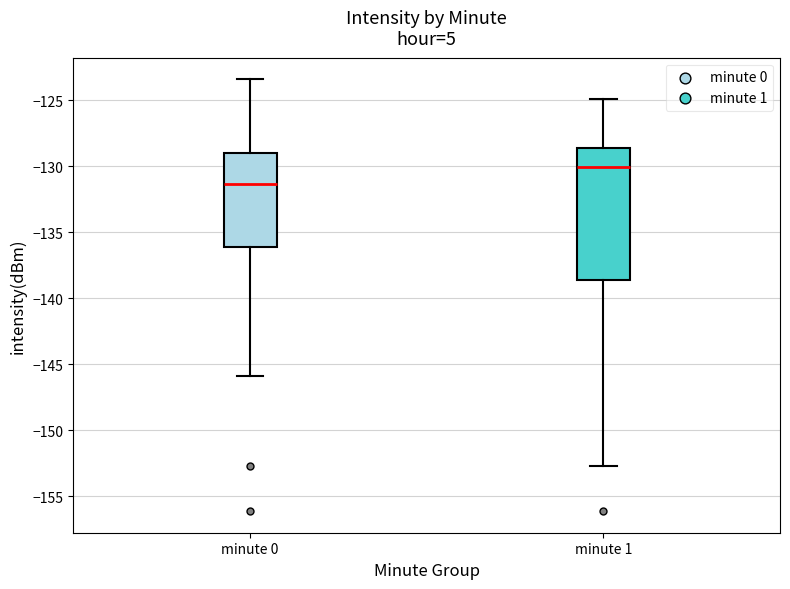

Which box's median line is the lowest?

minute 0